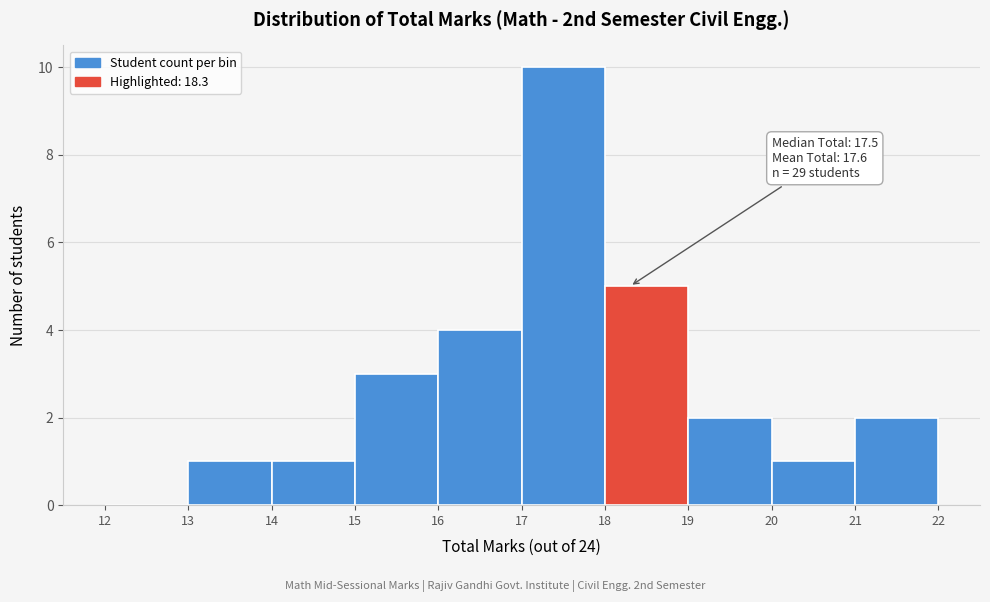

Which range on the x-axis has the tallest bar?

17 to 18